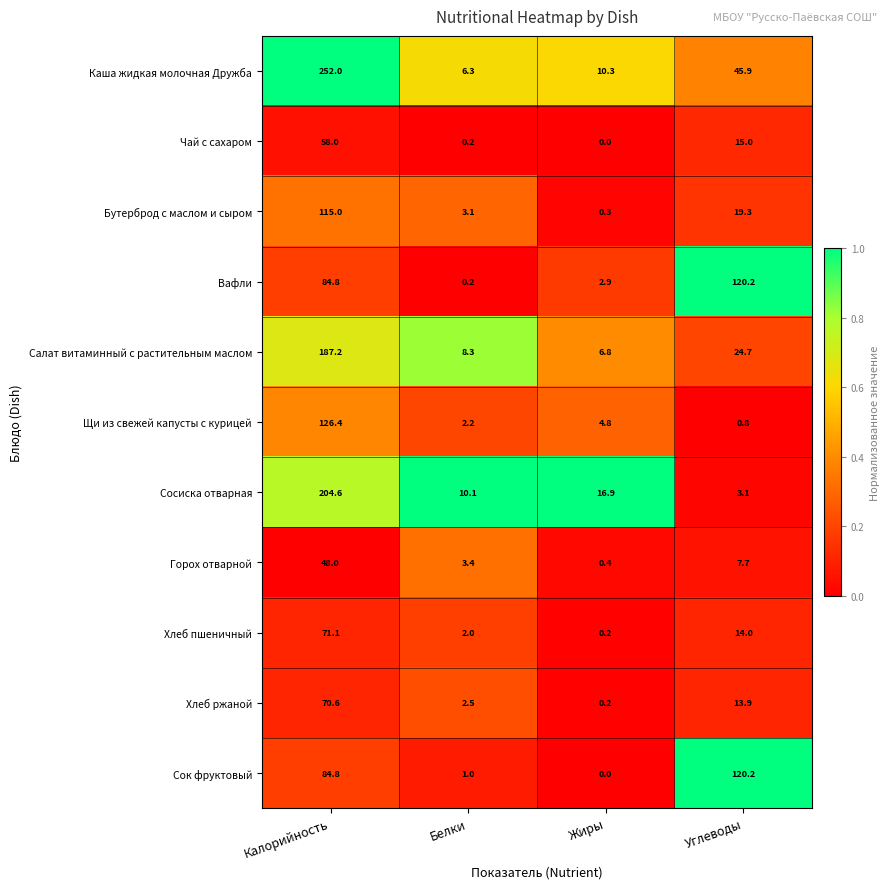

Which label corresponds to the largest value in the chart?

Калорийность